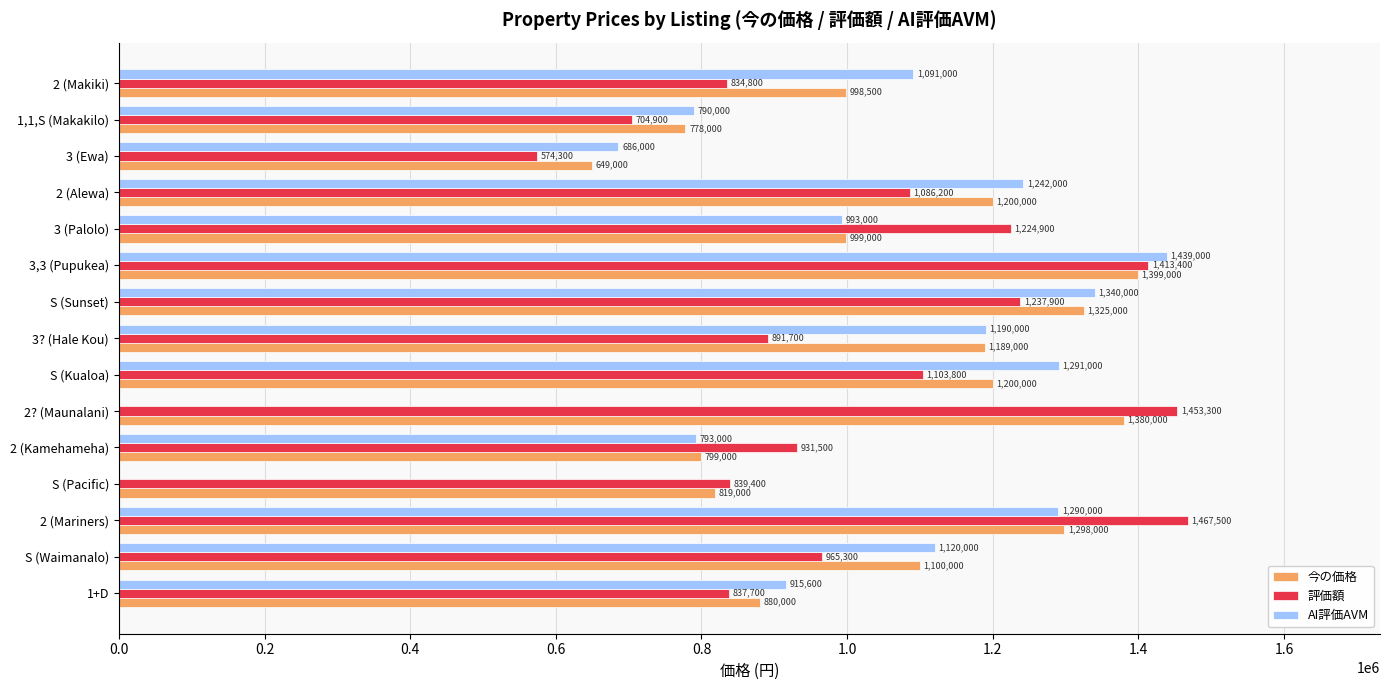

Which series changed the most between S (Sunset) and 3,3 (Pupukea)?

評価額